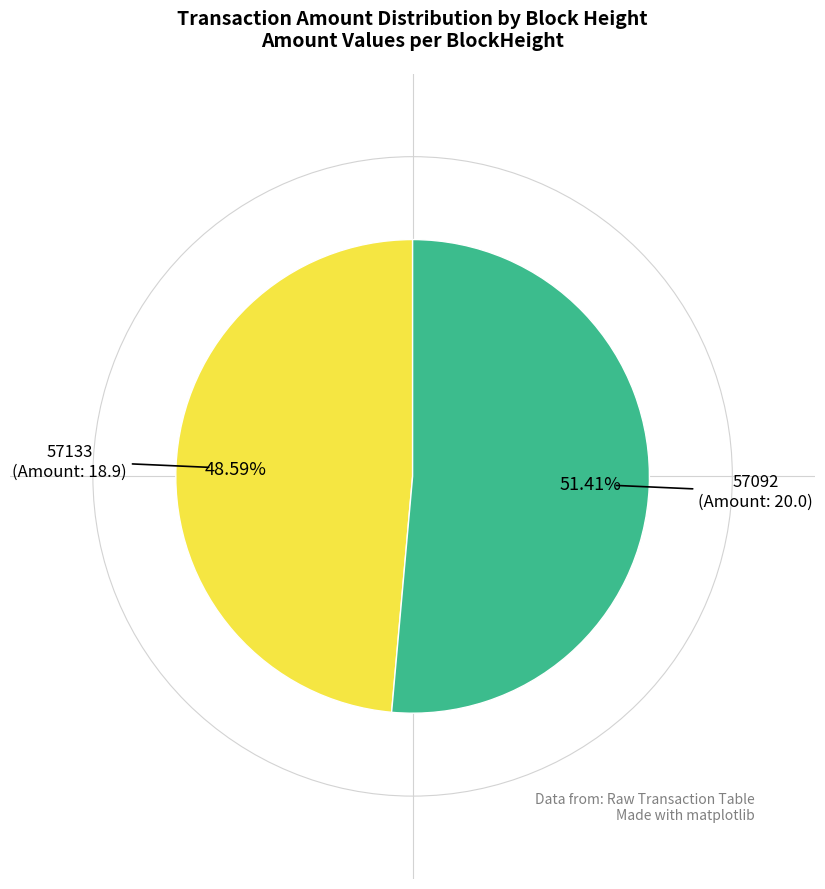

Is there any slice that represents more than half of the pie?

Yes